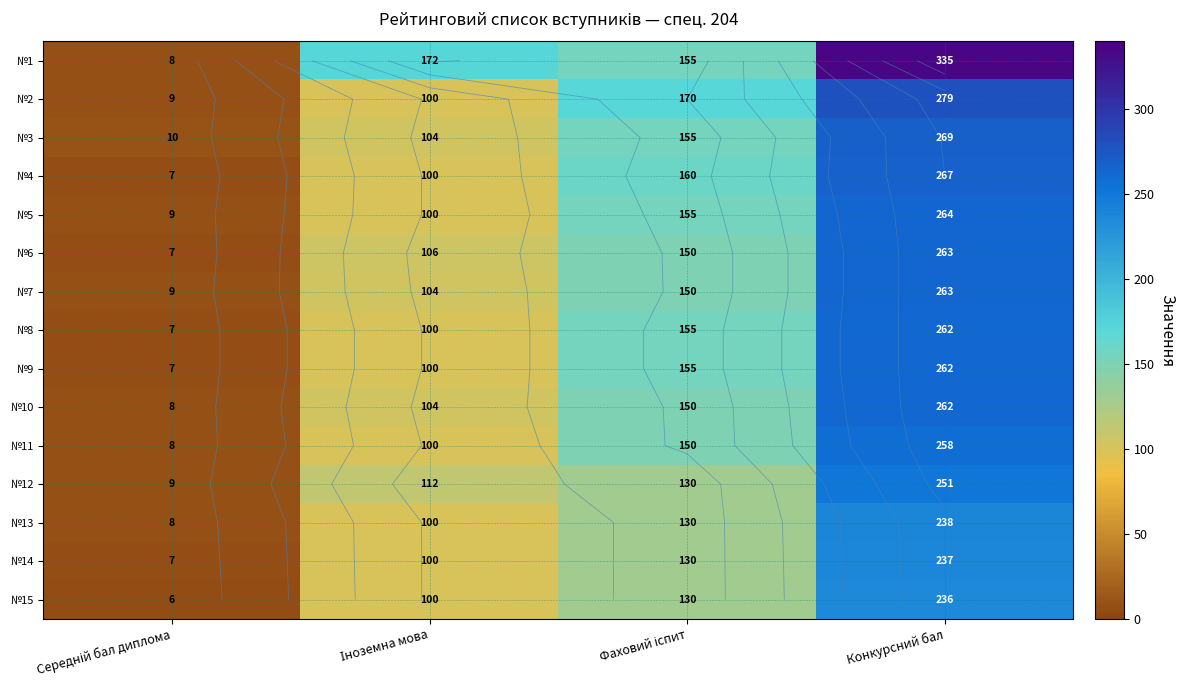

What value does the №10 series have at Конкурсний бал, to the nearest 10?

260